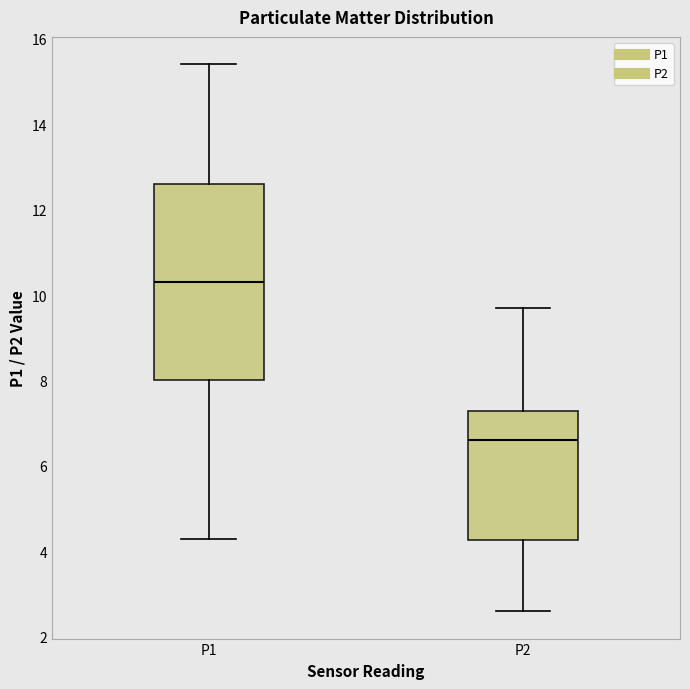

Reading left to right, read every box against the y-axis: the position of its median line, the range the box covers, and the ends of its whiskers. The values are not printed on the chart, so give them approximately, as read against the axis.

P1: median 10.4, box 8.0 to 12.6, whiskers 4.4 to 15.4
P2: median 6.6, box 4.2 to 7.2, whiskers 2.6 to 9.8